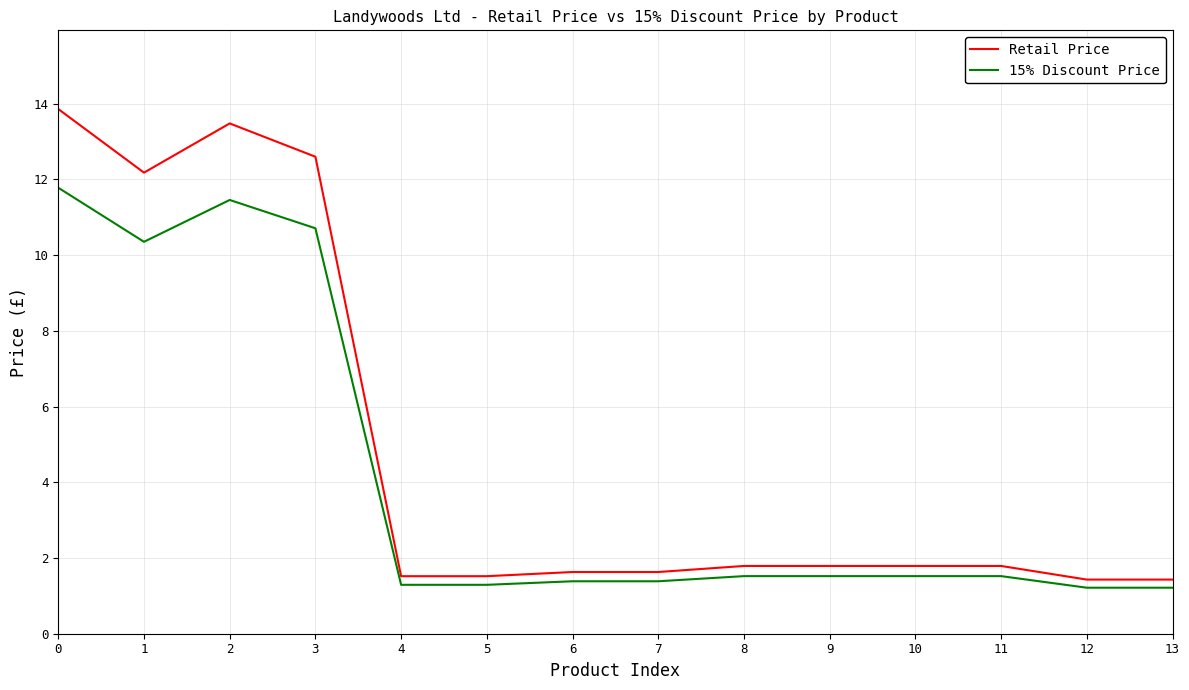

Is the value of Retail Price at 8 greater than the value of 15% Discount Price at 12?

Yes